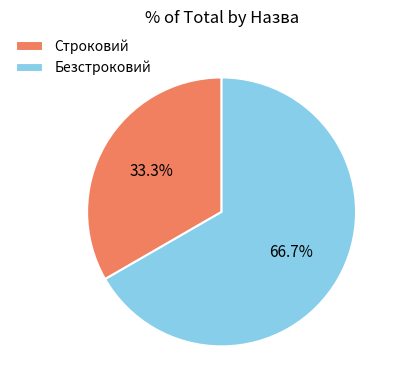

Count the number of slices in the pie.

2